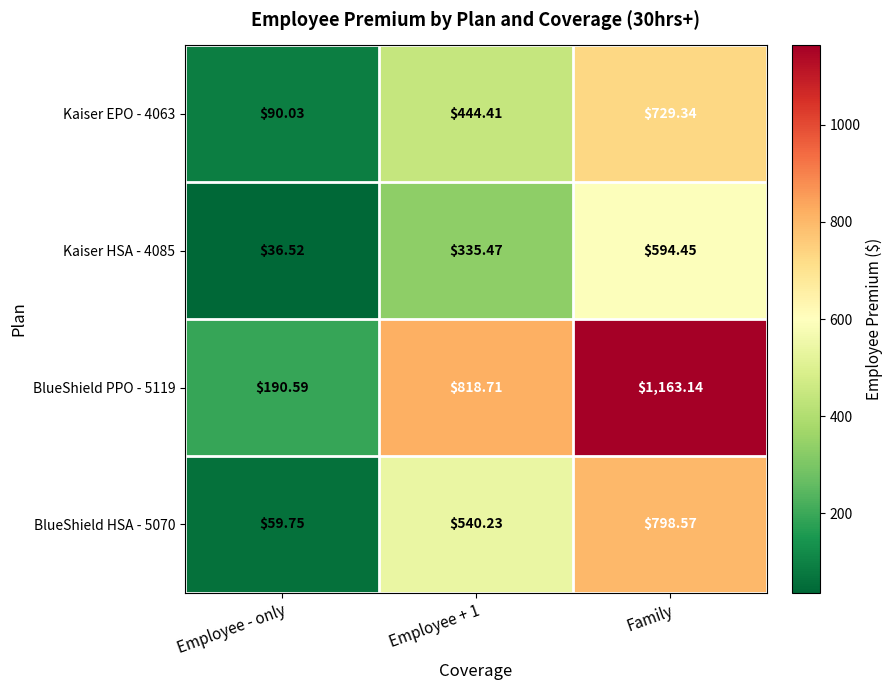

Count the number of categories in the chart.

3